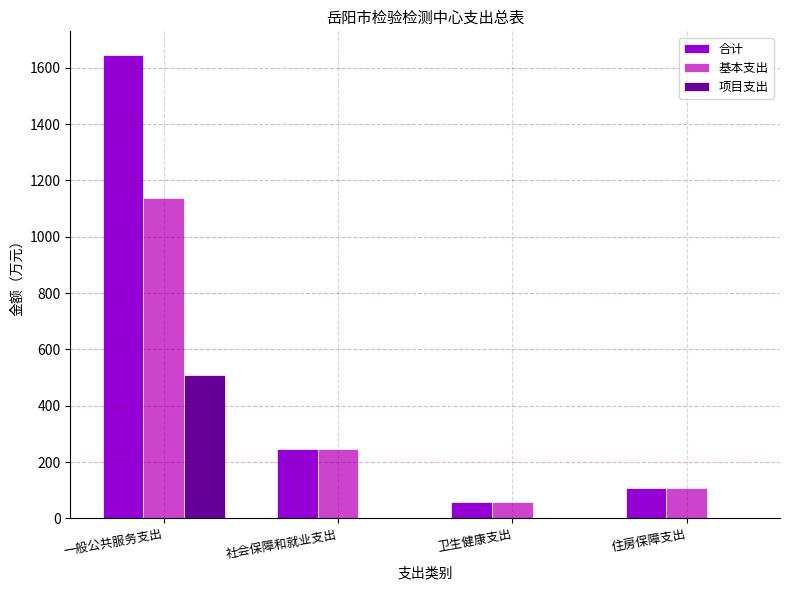

How many values in the 合计 series exceed 246?

2